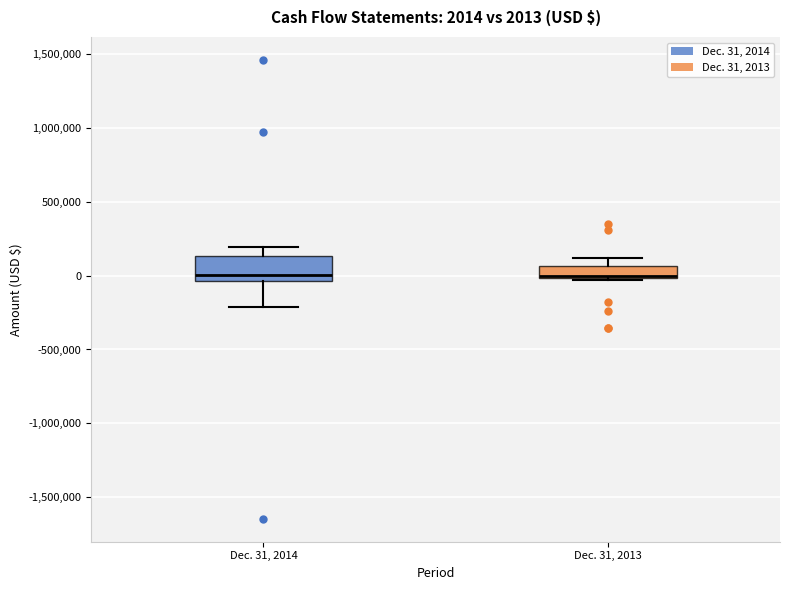

Which box is the tallest, from its lower edge to its upper edge?

Dec. 31, 2014